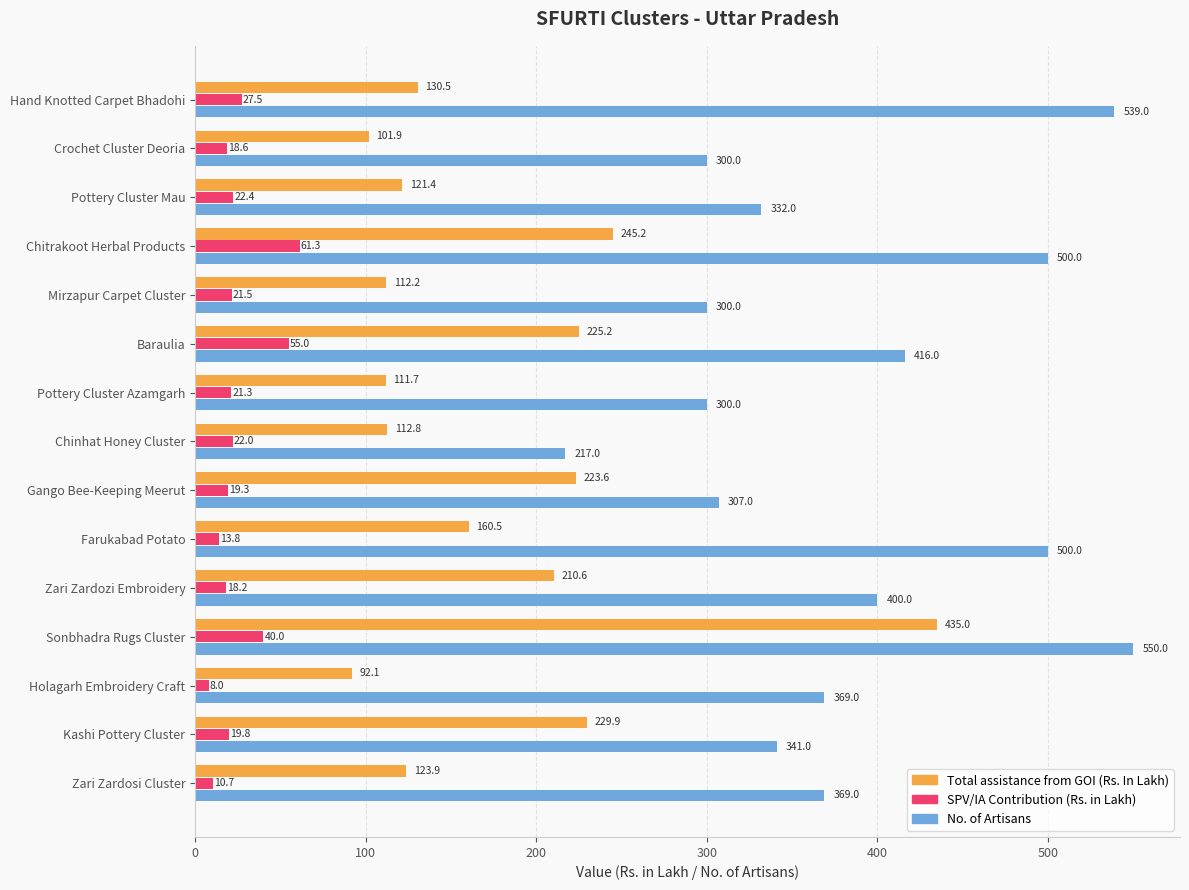

At which category is the sum across all series the highest?

Sonbhadra Rugs Cluster